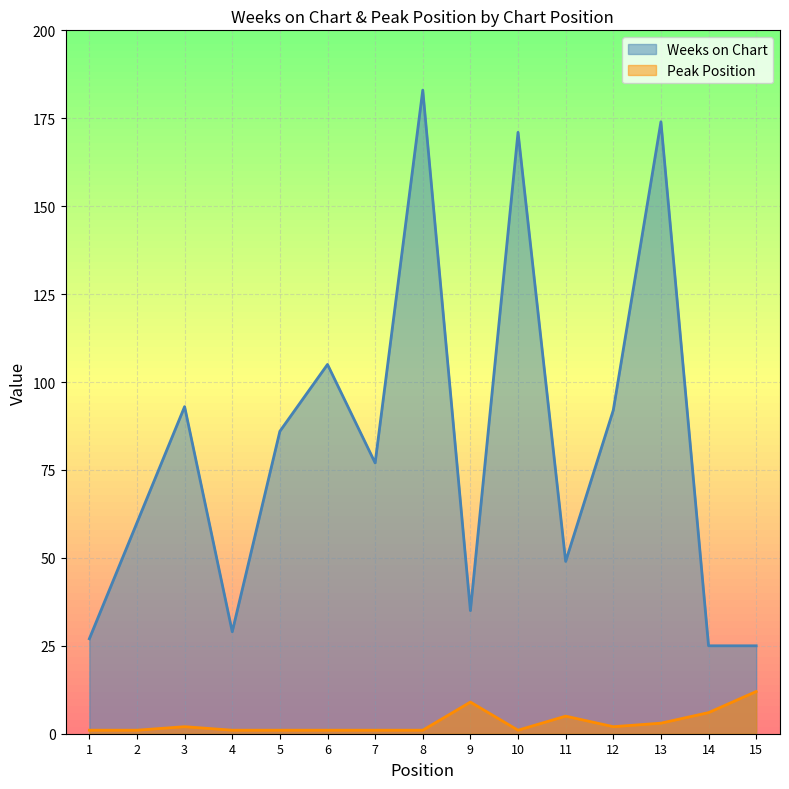

True or false: Weeks on Chart and Peak Position intersect in this chart.

False